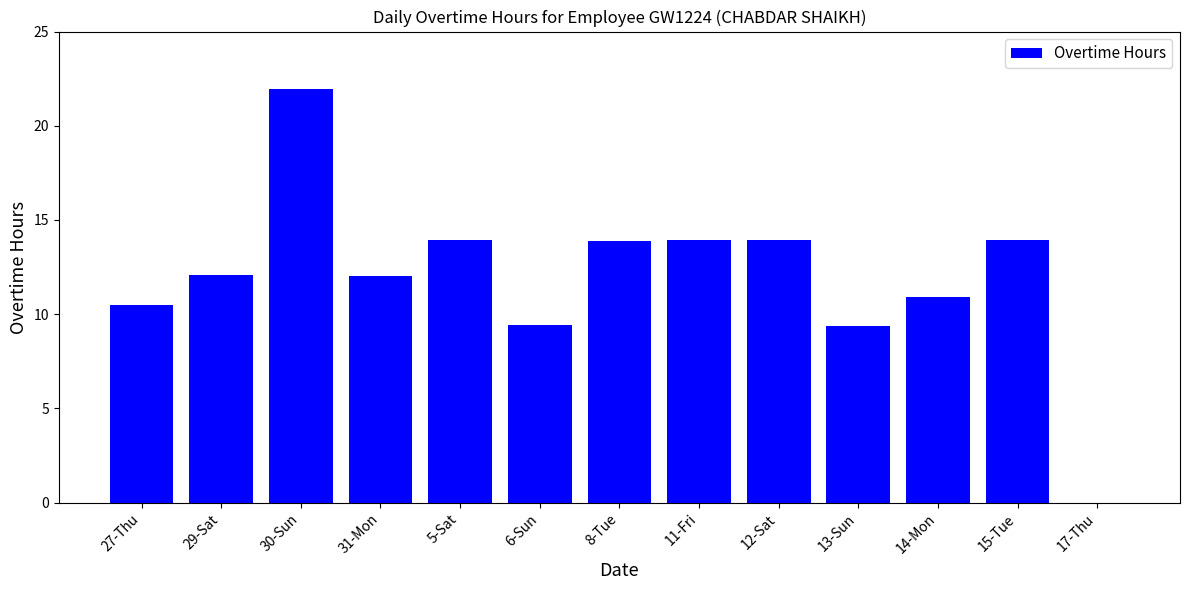

What value does the data have at 31-Mon?

12.0